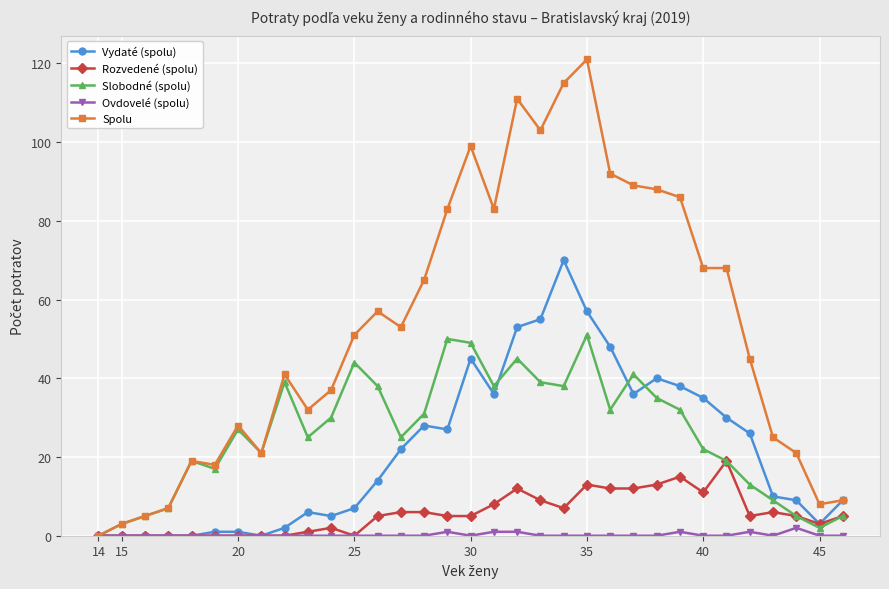

How many series are shown in this chart?

5